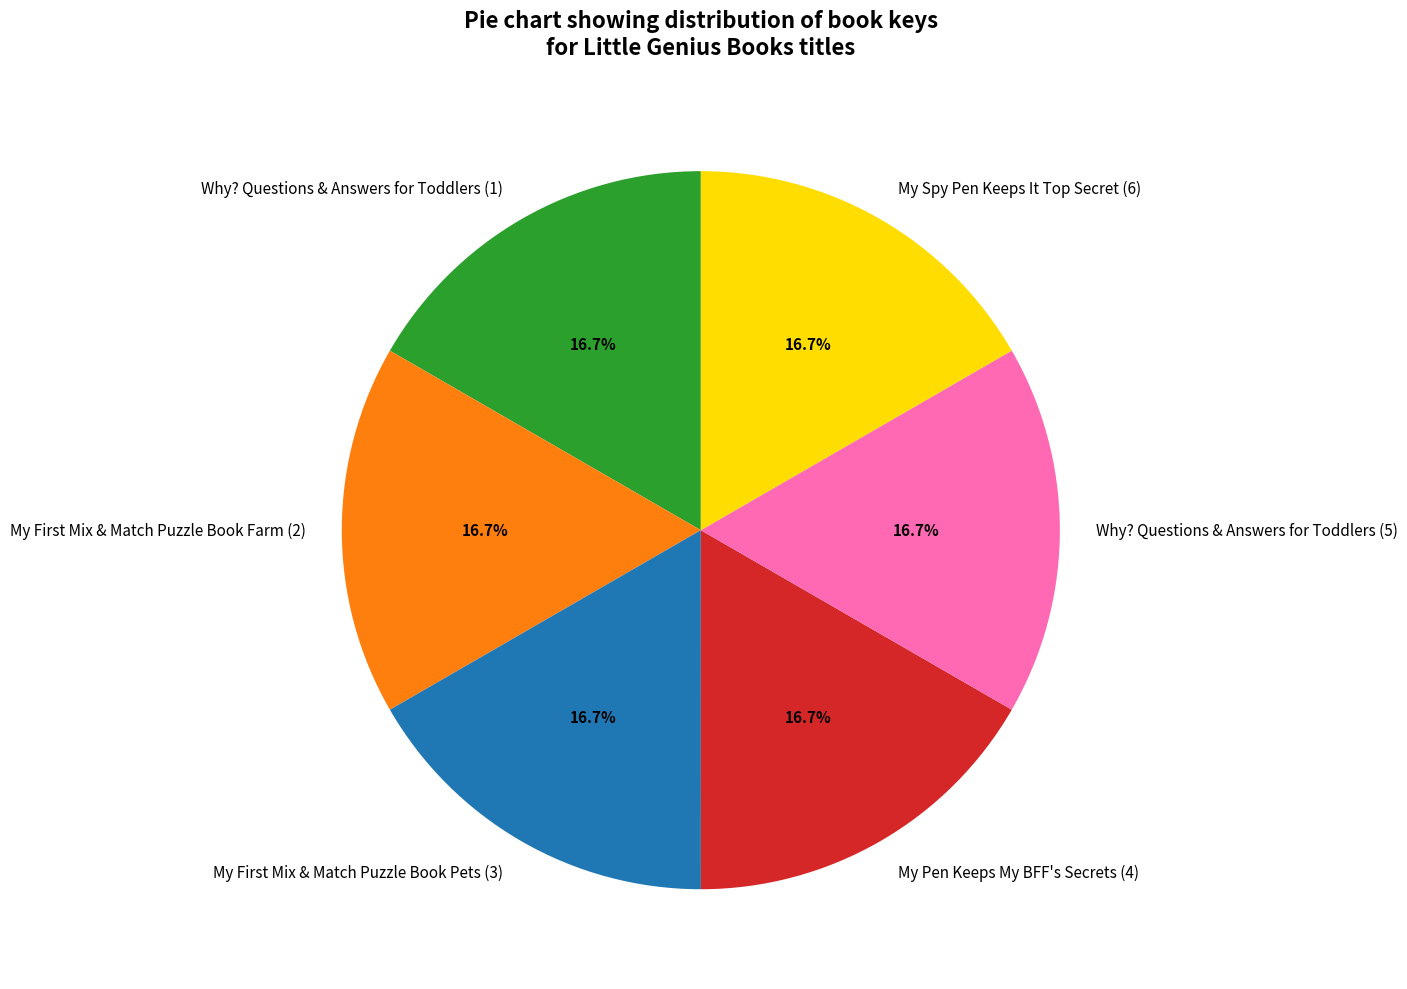

How many slices are in this pie chart?

6